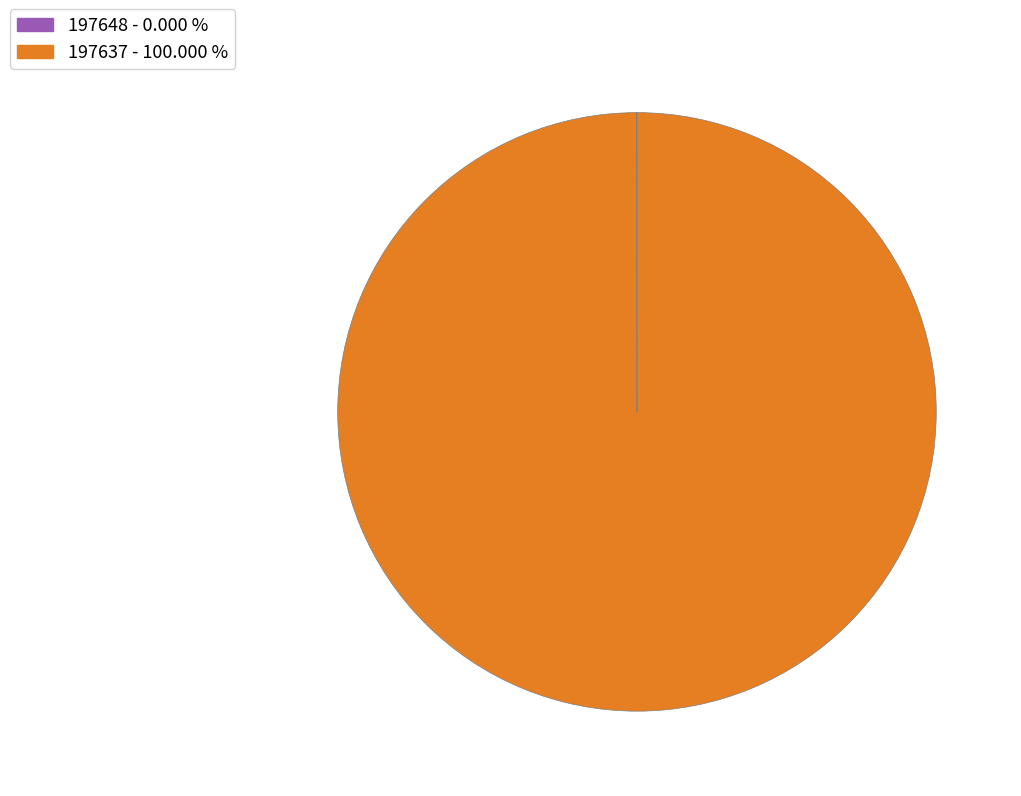

Which slice is the largest?

197637